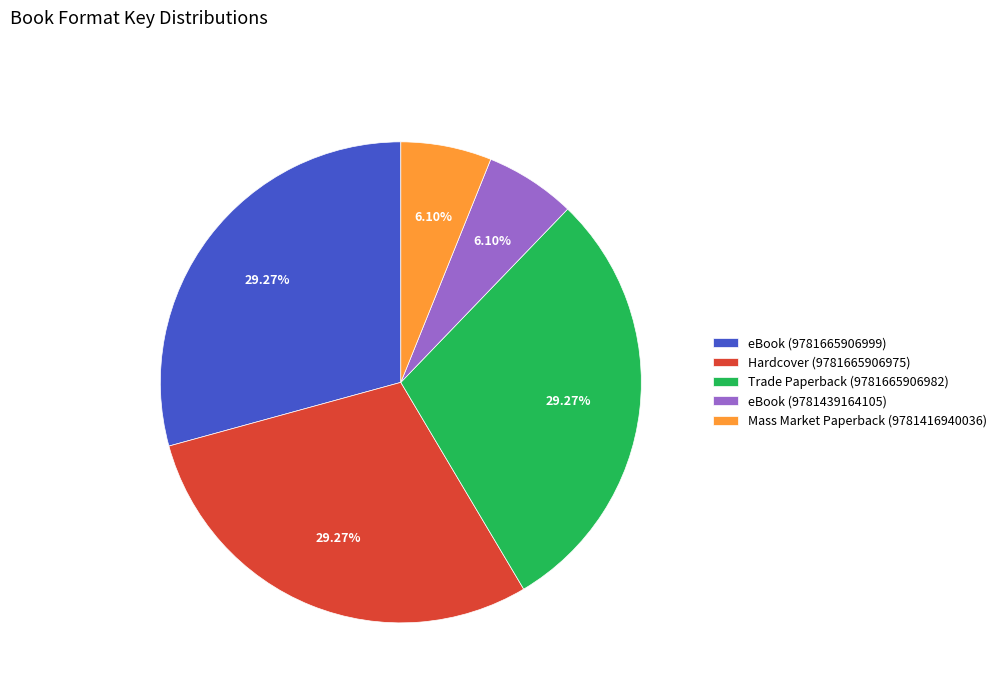

Between eBook (9781439164105) and Hardcover (9781665906975), which is larger?

Hardcover (9781665906975)